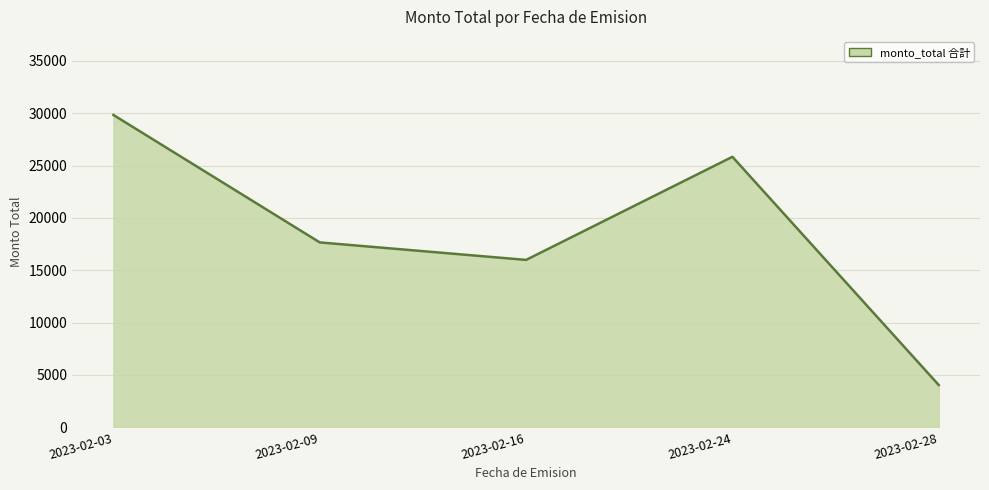

At which category does the chart reach its minimum across all series?

2023-02-28